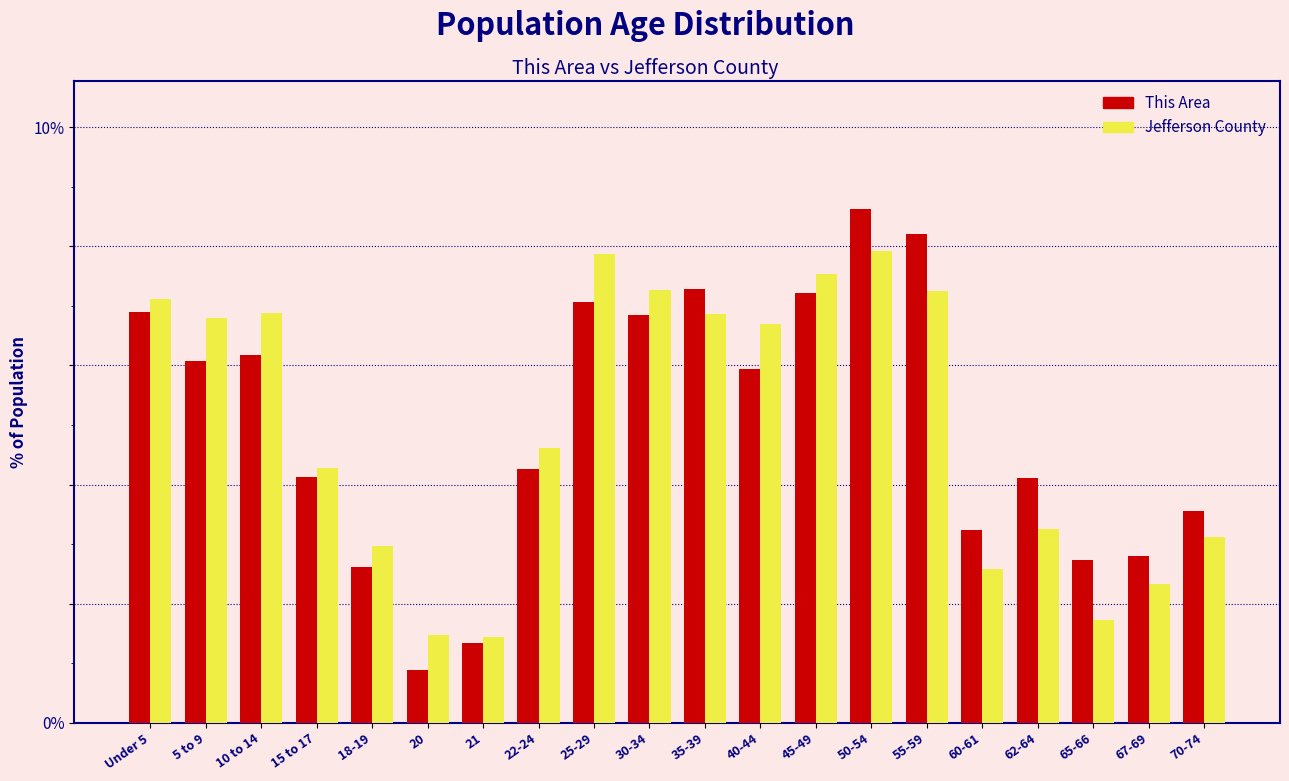

Which series has the largest range (max minus min)?

This Area